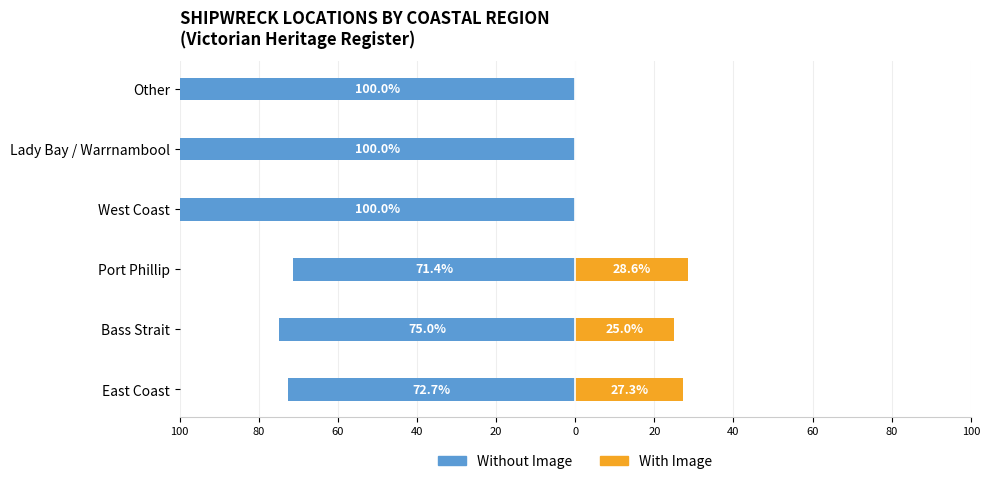

Which series changed the most between West Coast and Other?

Without Image